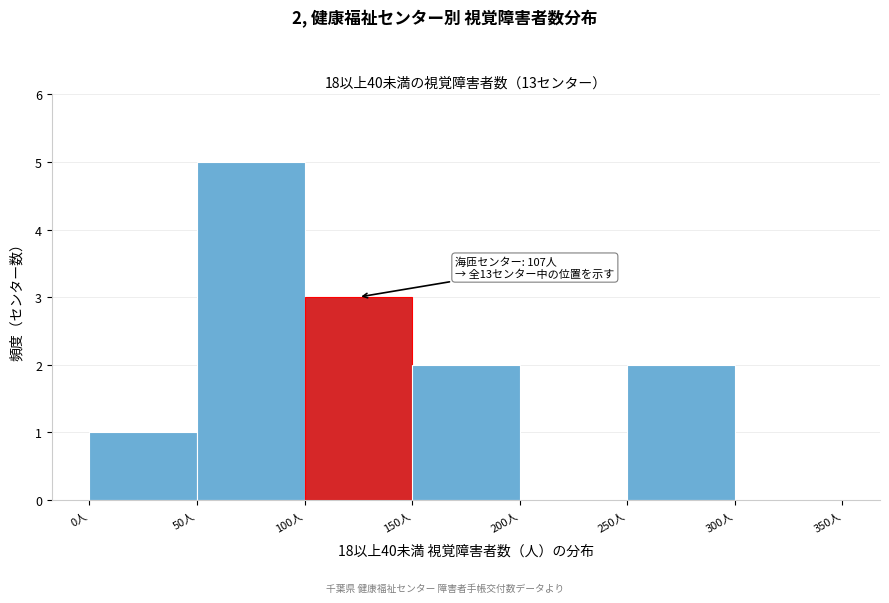

Which range on the x-axis has the tallest bar?

50 to 100